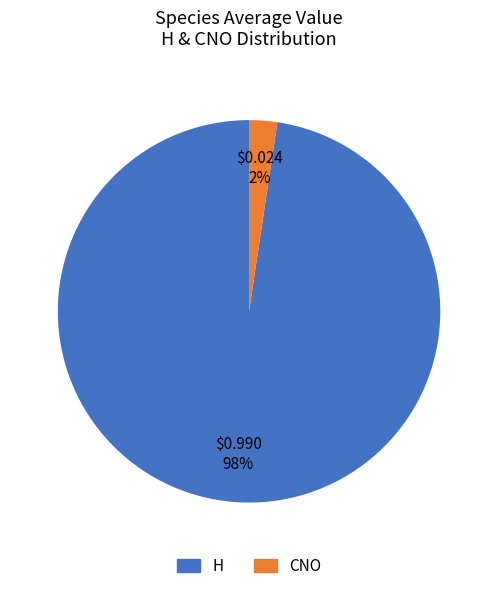

Rank the categories by value from highest to lowest.

H, CNO